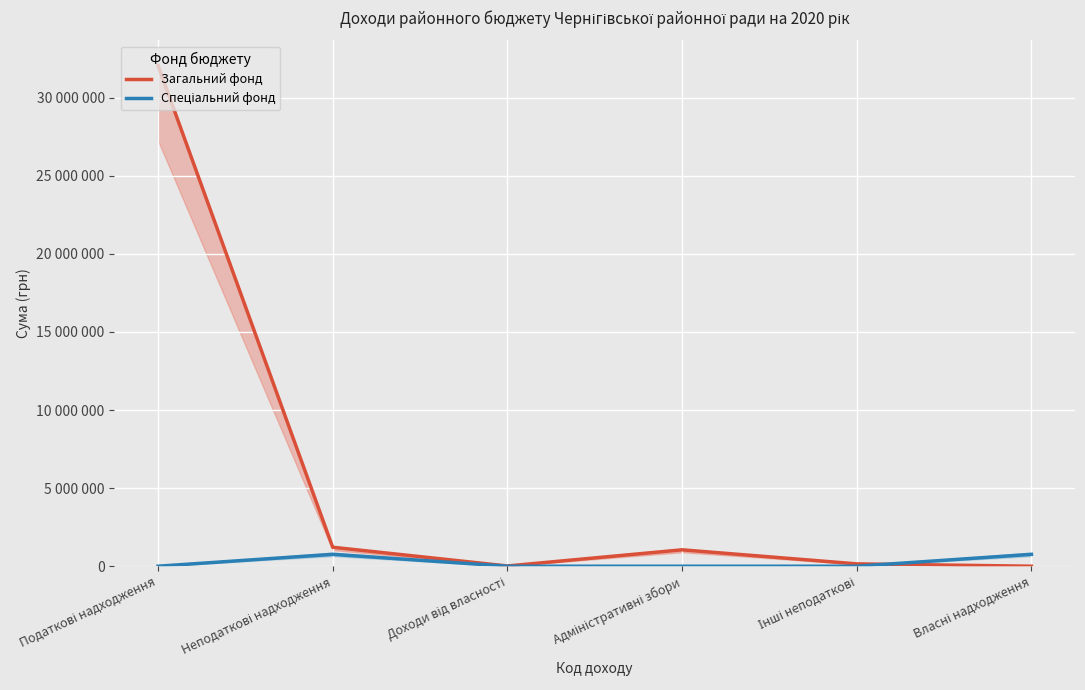

At how many categories does at least one series exceed 19329573?

1